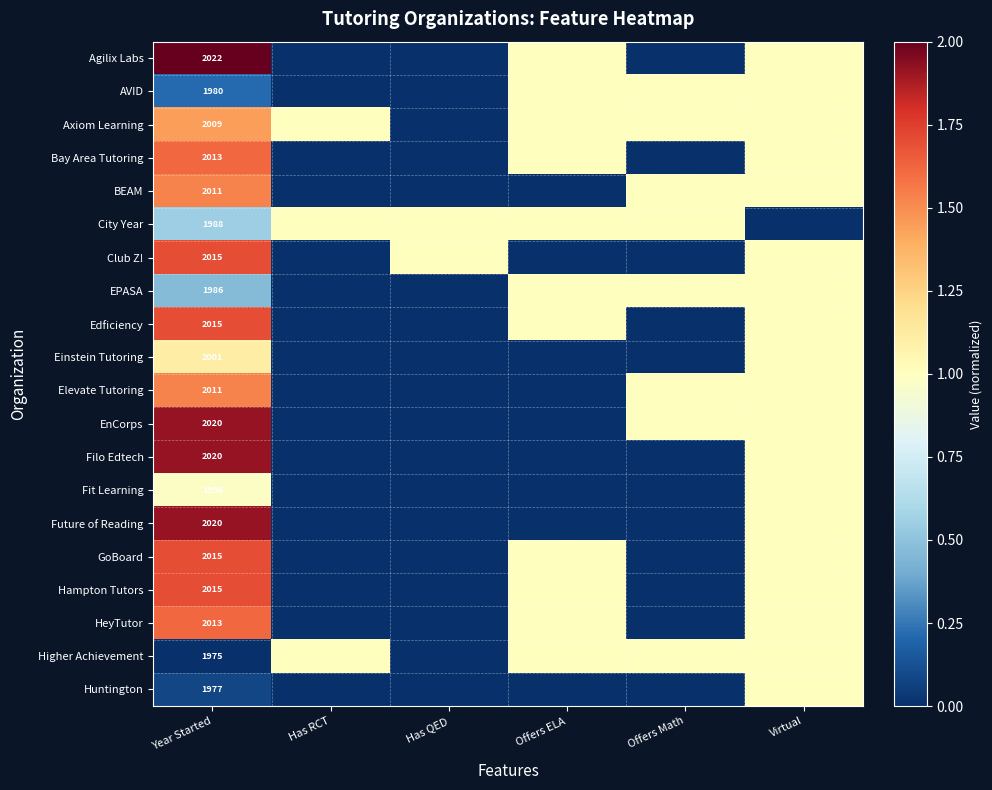

The value of Filo Edtech at Year Started is 2020. True or false?

True